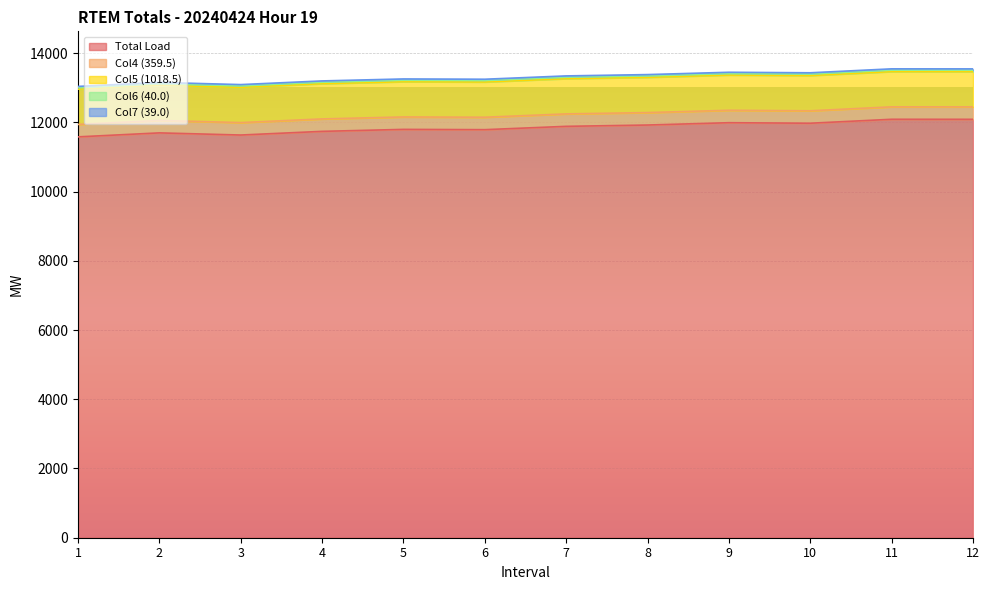

What is the maximum value shown in the chart?

12088.0